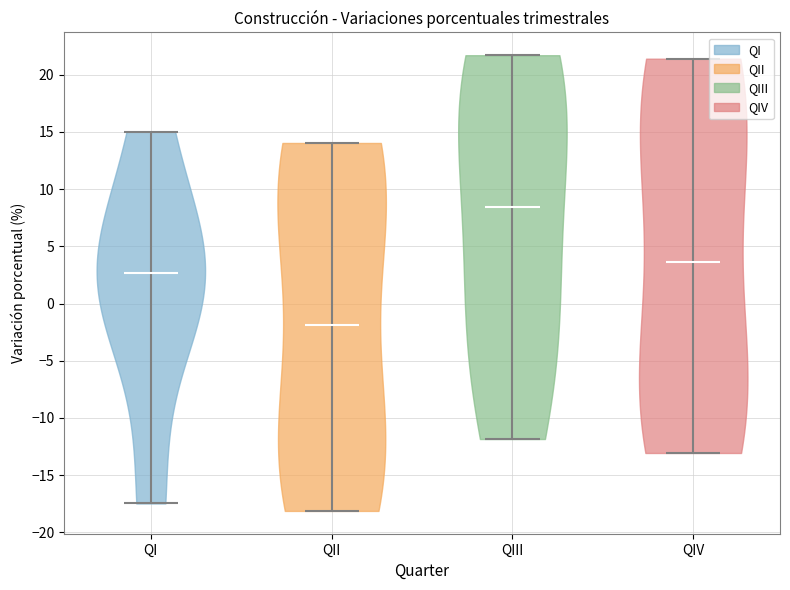

Reading left to right, read every violin against the y-axis: where its median line is, and the lowest and highest points it reaches. The values are not printed on the chart, so give them approximately, as read against the axis.

QI: median line 2.5, lowest point -17.5, highest point 15.0
QII: median line -2.0, lowest point -18.0, highest point 14.0
QIII: median line 8.5, lowest point -12.0, highest point 21.5
QIV: median line 3.5, lowest point -13.0, highest point 21.5